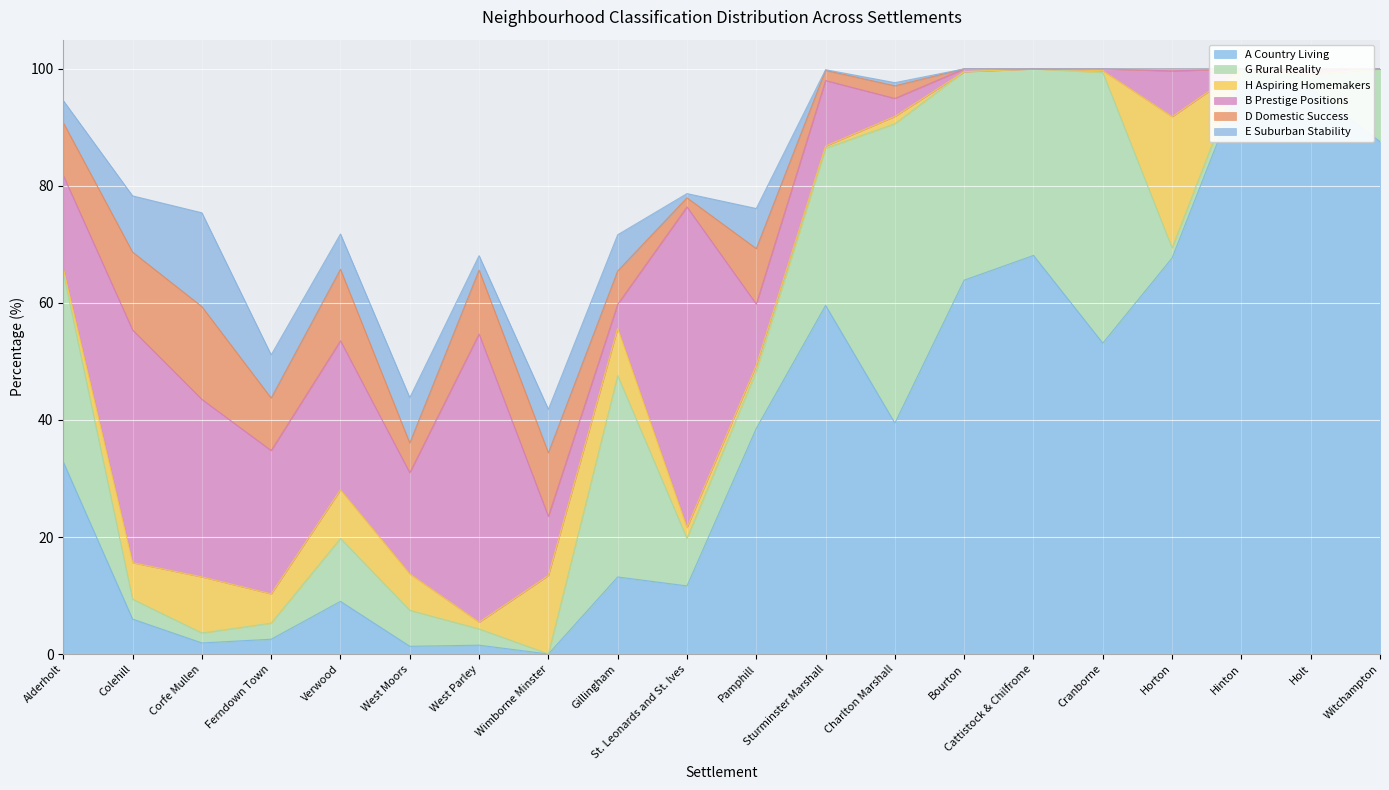

Reading left to right, extract all data points from this chart.

A Country Living: Alderholt=32.8	Colehill=6.0	Corfe Mullen=1.9	Ferndown Town=2.5	Verwood=9.0	West Moors=1.3	West Parley=1.5	Wimborne Minster=0.0	Gillingham=13.2	St. Leonards and St. Ives=11.6	Pamphill=38.6	Sturminster Marshall=59.6	Charlton Marshall=39.5	Bourton=63.9	Cattistock & Chilfrome=68.1	Cranborne=53.1	Horton=67.7	Hinton=97.8	Holt=96.7	Witchampton=87.6
G Rural Reality: Alderholt=32.3	Colehill=3.4	Corfe Mullen=1.7	Ferndown Town=2.8	Verwood=10.8	West Moors=6.2	West Parley=2.8	Wimborne Minster=0.0	Gillingham=34.4	St. Leonards and St. Ives=8.1	Pamphill=9.8	Sturminster Marshall=26.9	Charlton Marshall=51.2	Bourton=35.6	Cattistock & Chilfrome=31.9	Cranborne=46.3	Horton=1.7	Hinton=2.2	Holt=2.4	Witchampton=12.4
H Aspiring Homemakers: Alderholt=0.7	Colehill=6.2	Corfe Mullen=9.6	Ferndown Town=5.0	Verwood=8.3	West Moors=6.2	West Parley=1.1	Wimborne Minster=13.4	Gillingham=8.1	St. Leonards and St. Ives=1.9	Pamphill=1.0	Sturminster Marshall=0.4	Charlton Marshall=1.3	Bourton=0.0	Cattistock & Chilfrome=0.0	Cranborne=0.3	Horton=22.4	Hinton=0.0	Holt=0.0	Witchampton=0.0
B Prestige Positions: Alderholt=15.9	Colehill=39.8	Corfe Mullen=30.3	Ferndown Town=24.5	Verwood=25.5	West Moors=17.3	West Parley=49.2	Wimborne Minster=10.1	Gillingham=4.1	St. Leonards and St. Ives=54.8	Pamphill=10.5	Sturminster Marshall=11.2	Charlton Marshall=3.1	Bourton=0.5	Cattistock & Chilfrome=0.0	Cranborne=0.3	Horton=7.8	Hinton=0.0	Holt=0.7	Witchampton=0.0
D Domestic Success: Alderholt=9.0	Colehill=13.3	Corfe Mullen=15.8	Ferndown Town=9.0	Verwood=12.2	West Moors=5.1	West Parley=10.9	Wimborne Minster=10.9	Gillingham=5.7	St. Leonards and St. Ives=1.6	Pamphill=9.5	Sturminster Marshall=1.7	Charlton Marshall=2.2	Bourton=0.0	Cattistock & Chilfrome=0.0	Cranborne=0.0	Horton=0.3	Hinton=0.0	Holt=0.2	Witchampton=0.0
E Suburban Stability: Alderholt=3.8	Colehill=9.6	Corfe Mullen=16.0	Ferndown Town=7.4	Verwood=6.0	West Moors=7.8	West Parley=2.5	Wimborne Minster=7.4	Gillingham=6.2	St. Leonards and St. Ives=0.7	Pamphill=6.9	Sturminster Marshall=0.1	Charlton Marshall=0.5	Bourton=0.0	Cattistock & Chilfrome=0.0	Cranborne=0.0	Horton=0.0	Hinton=0.0	Holt=0.0	Witchampton=0.0